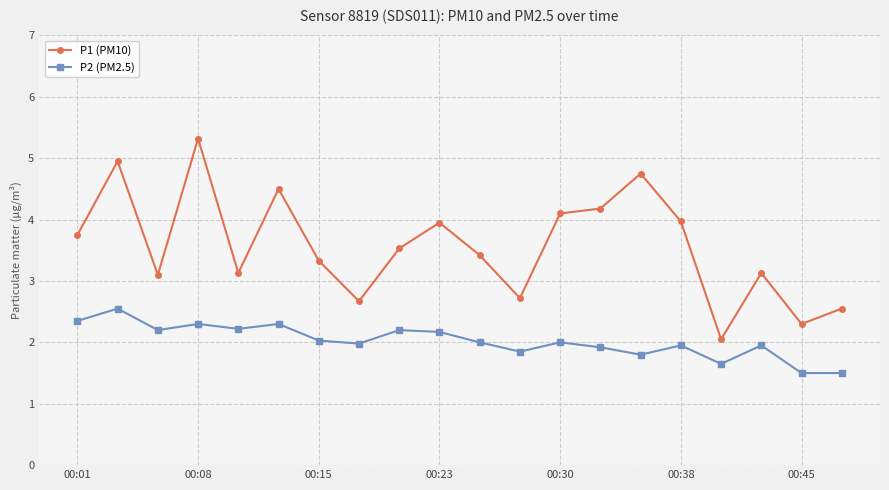

True or false: P1 (PM10) and P2 (PM2.5) intersect in this chart.

False